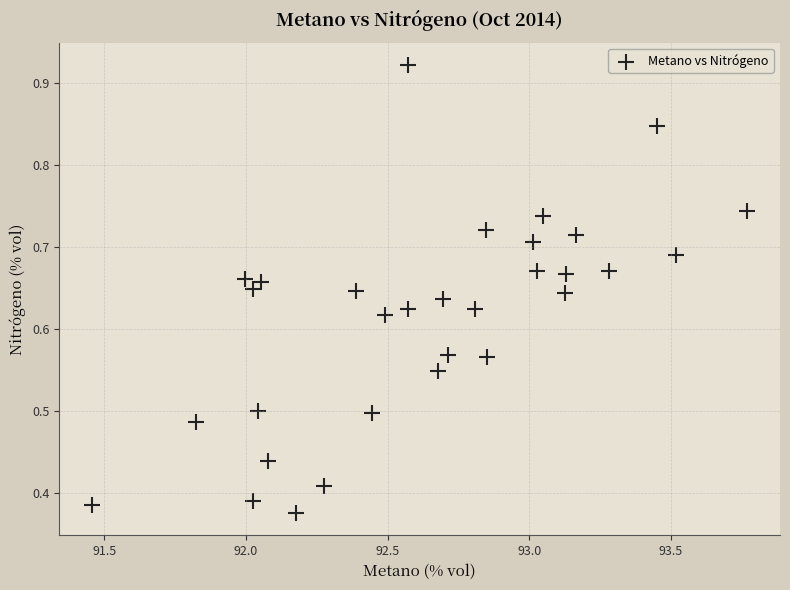

What is the range of X values (max minus min)?

2.3